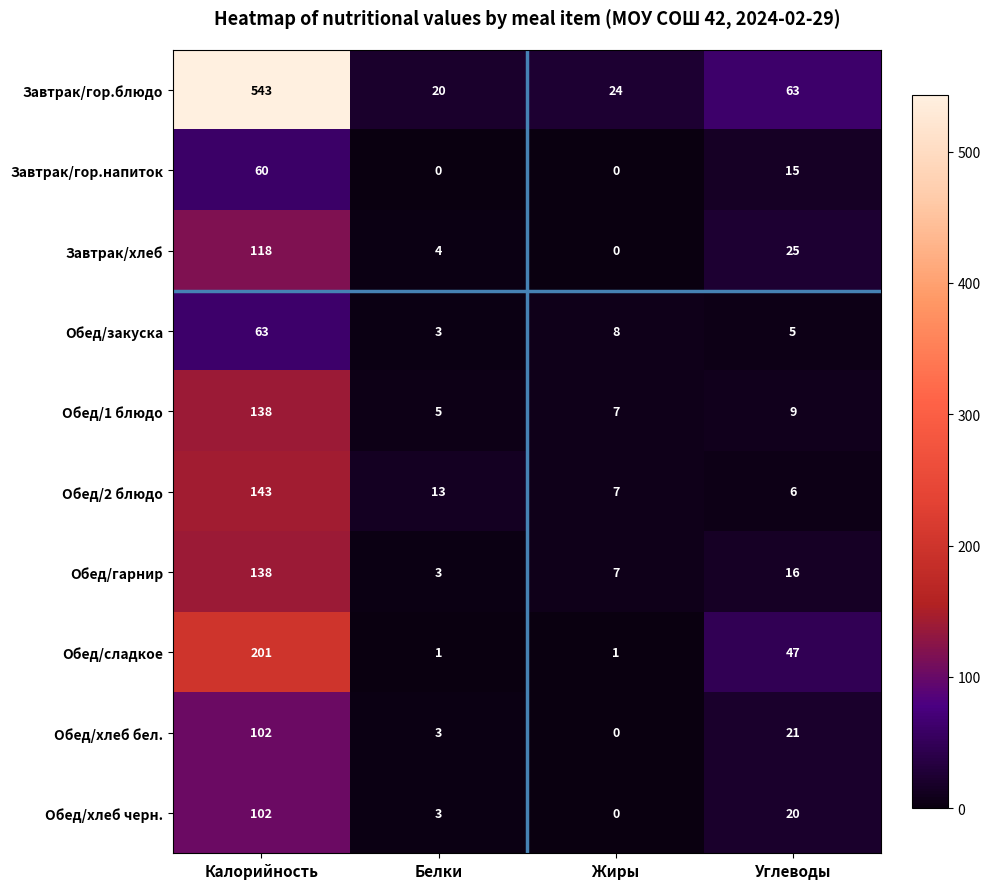

How many data points in Обед/сладкое are less than 47?

2